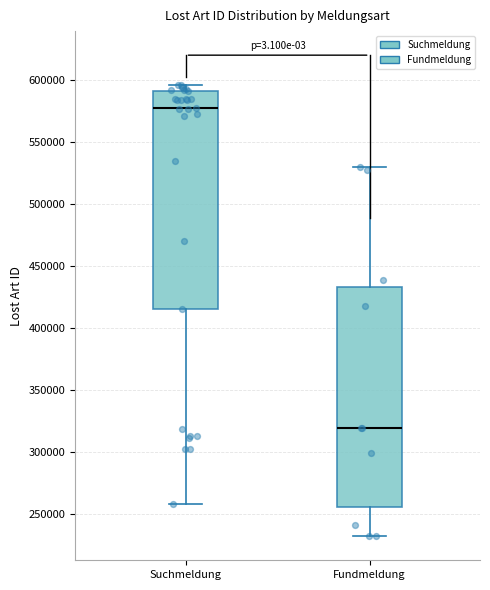

Reading left to right, read every box against the y-axis: the position of its median line, the range the box covers, and the ends of its whiskers. The values are not printed on the chart, so give them approximately, as read against the axis.

Suchmeldung: median 580000, box 415000 to 590000, whiskers 260000 to 595000
Fundmeldung: median 320000, box 255000 to 435000, whiskers 230000 to 530000